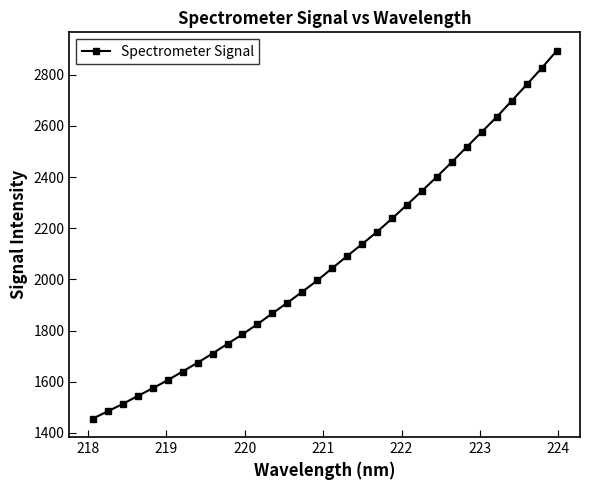

What is the maximum value shown in the chart?

2894.2